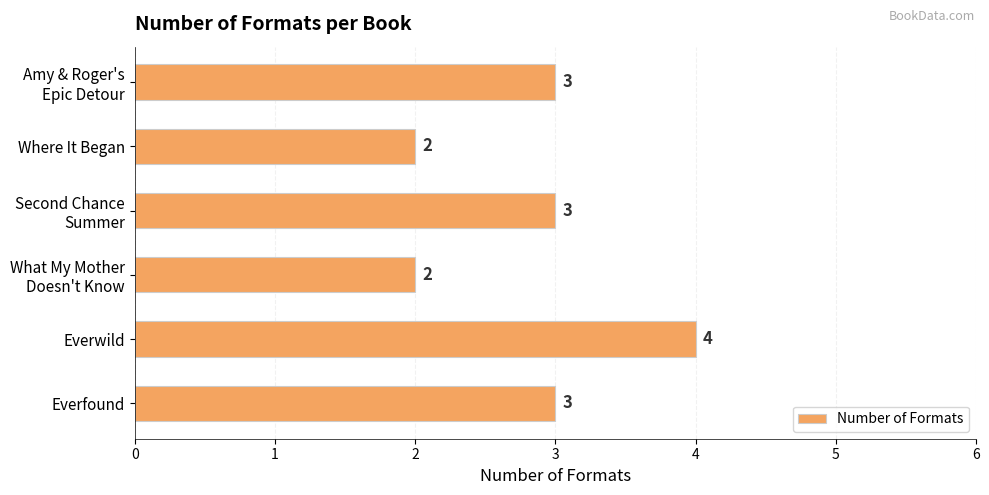

What is the maximum value shown in the chart?

4